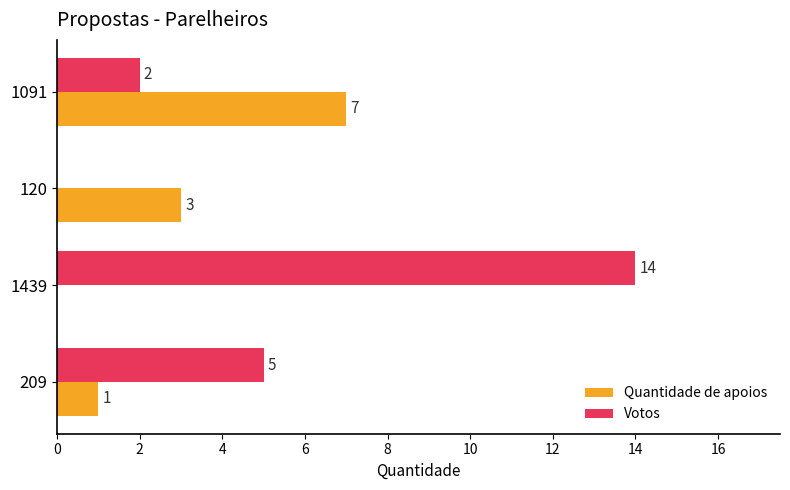

Which series changed the most between 209 and 120?

Votos